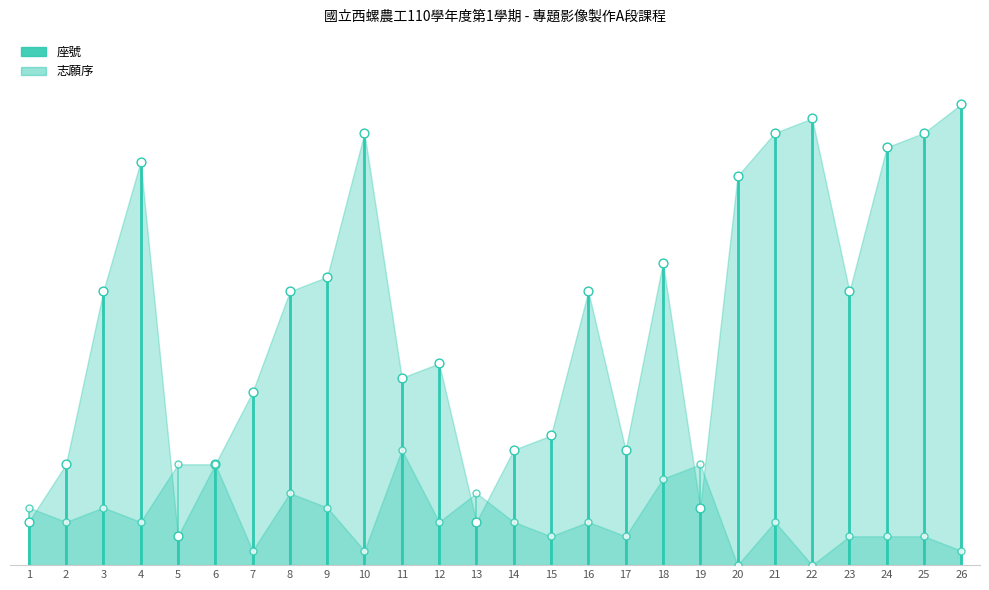

Which series reaches the minimum Y coordinate?

志願序